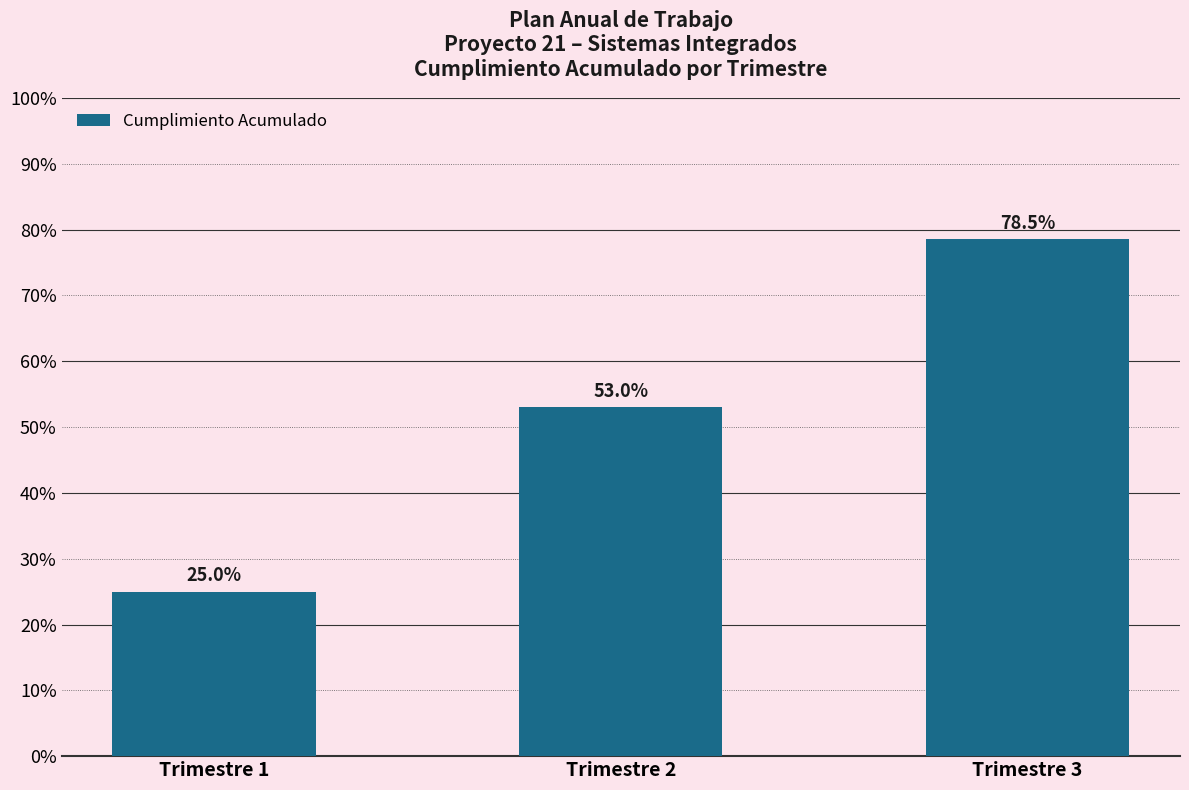

Reading left to right, list all the values displayed in this chart.

Trimestre 1=0.2	Trimestre 2=0.5	Trimestre 3=0.8